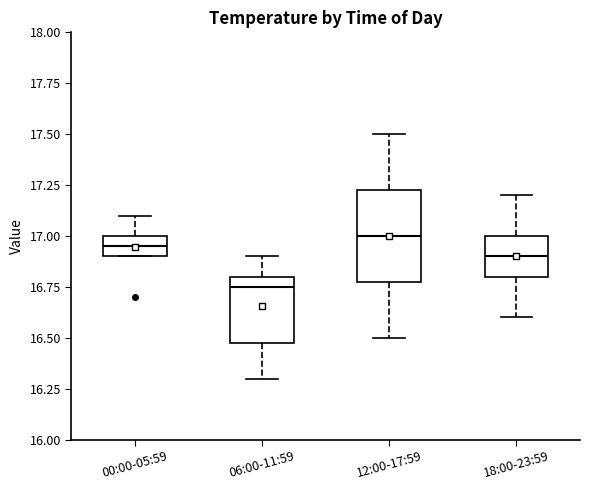

Reading left to right, transcribe this box plot: for each box, give where its median line is, the range the box spans, and where its two whiskers end, as read against the y-axis. The values are not printed on the chart, so give them approximately, as read against the axis.

00:00-05:59: median 16.95, box 16.90 to 17.00, whiskers 16.90 to 17.10
06:00-11:59: median 16.75, box 16.50 to 16.80, whiskers 16.30 to 16.90
12:00-17:59: median 17.00, box 16.80 to 17.25, whiskers 16.50 to 17.50
18:00-23:59: median 16.90, box 16.80 to 17.00, whiskers 16.60 to 17.20